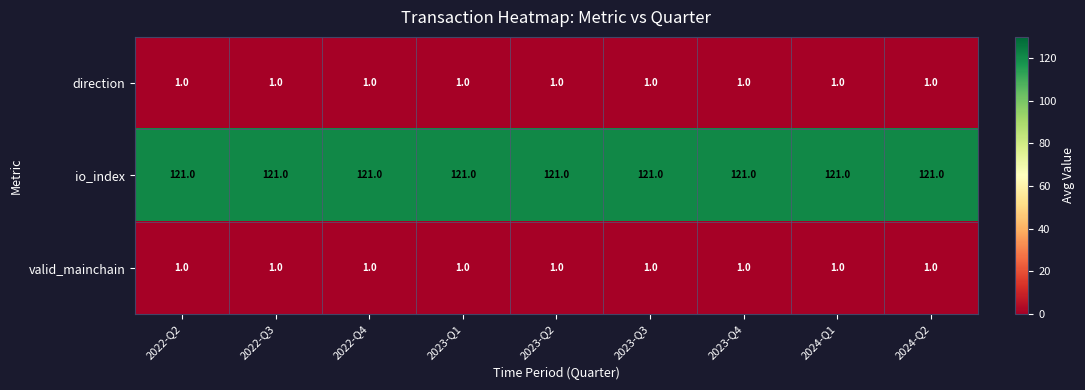

What is the difference between the highest and lowest values at 2024-Q2?

120